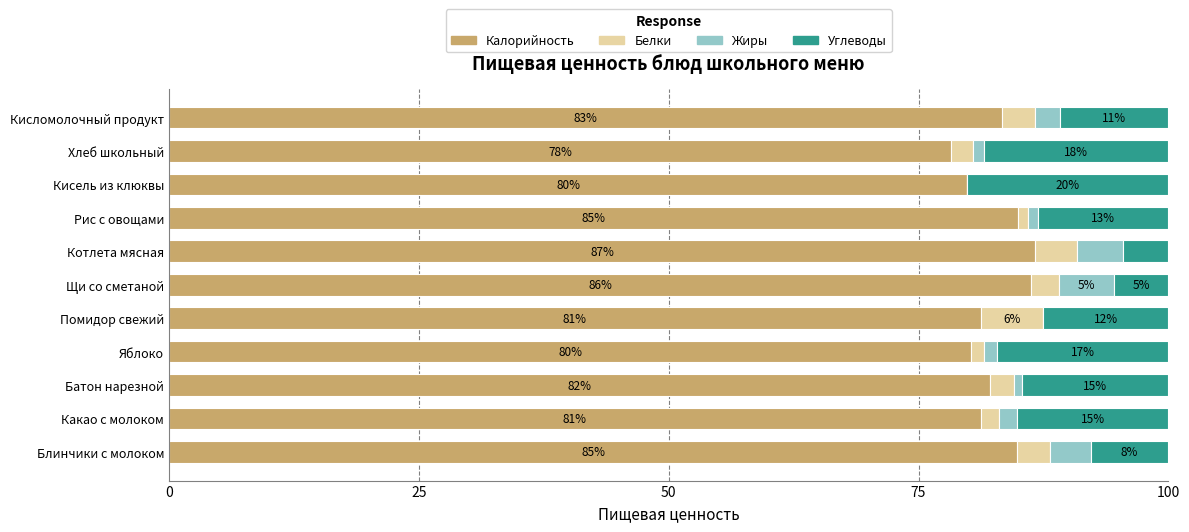

Which category has the highest value in the Калорийность series?

Котлета мясная